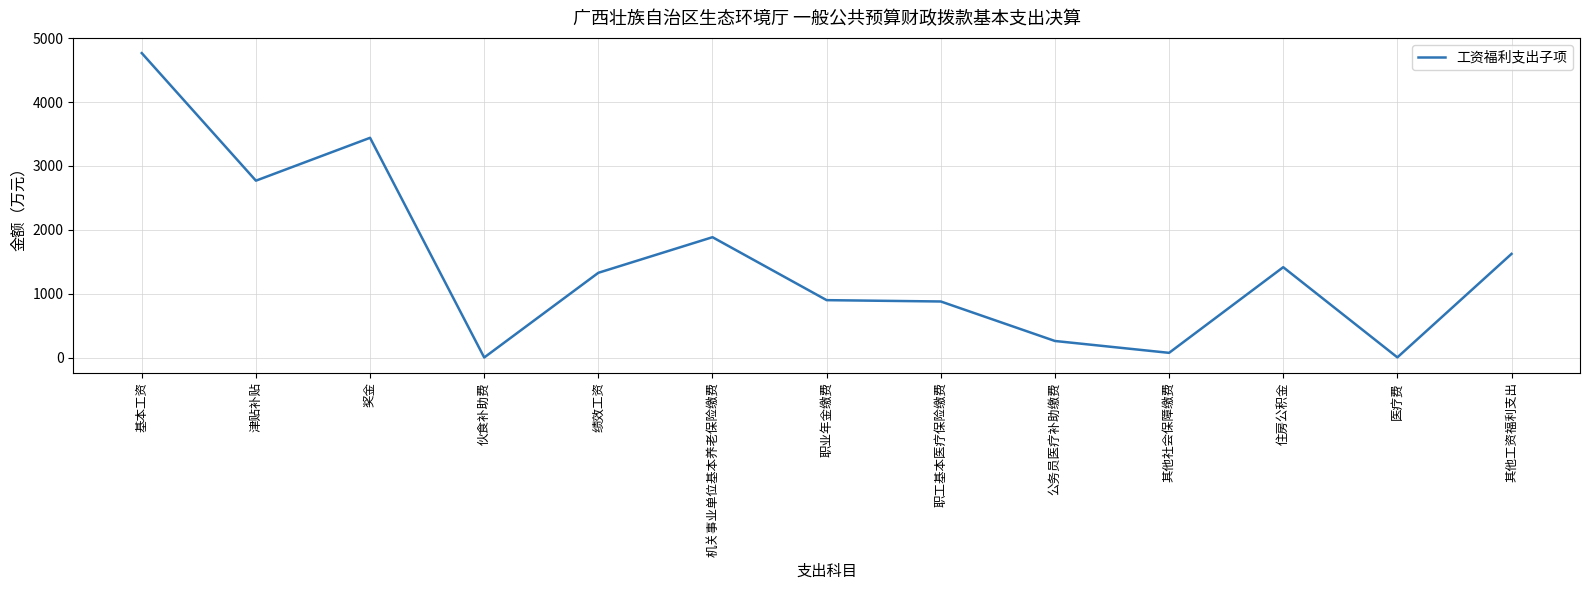

Is it true that the value at 绩效工资 is 1326.8?

True